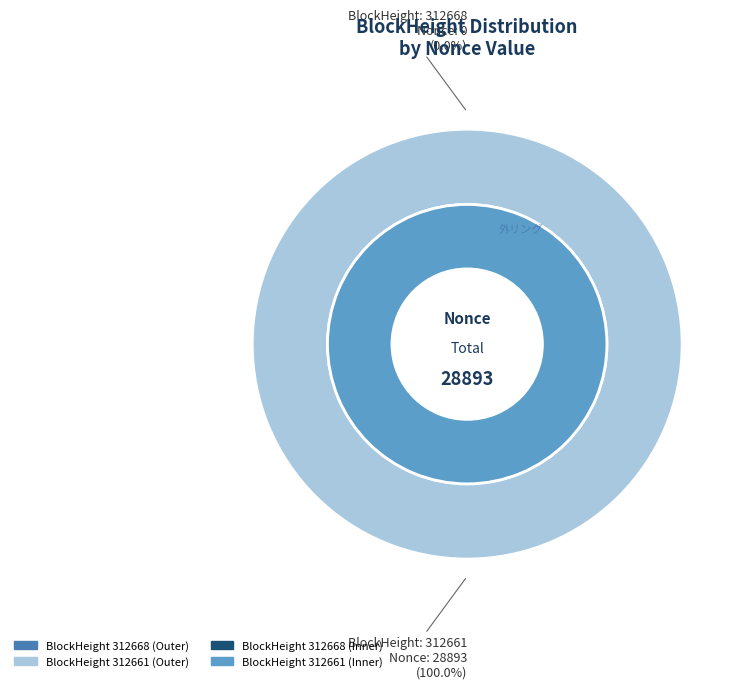

To the nearest percent, what is the difference between the largest and smallest slice percentages?

100%